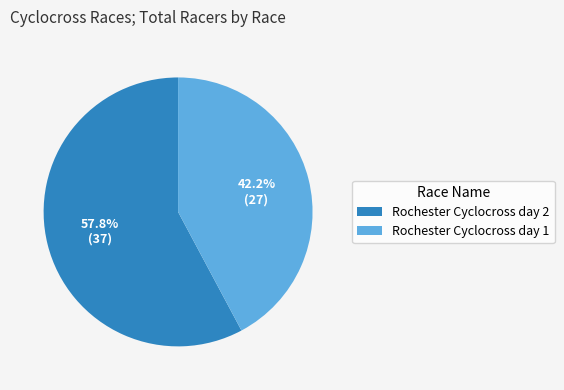

Does any single category account for the majority?

Yes